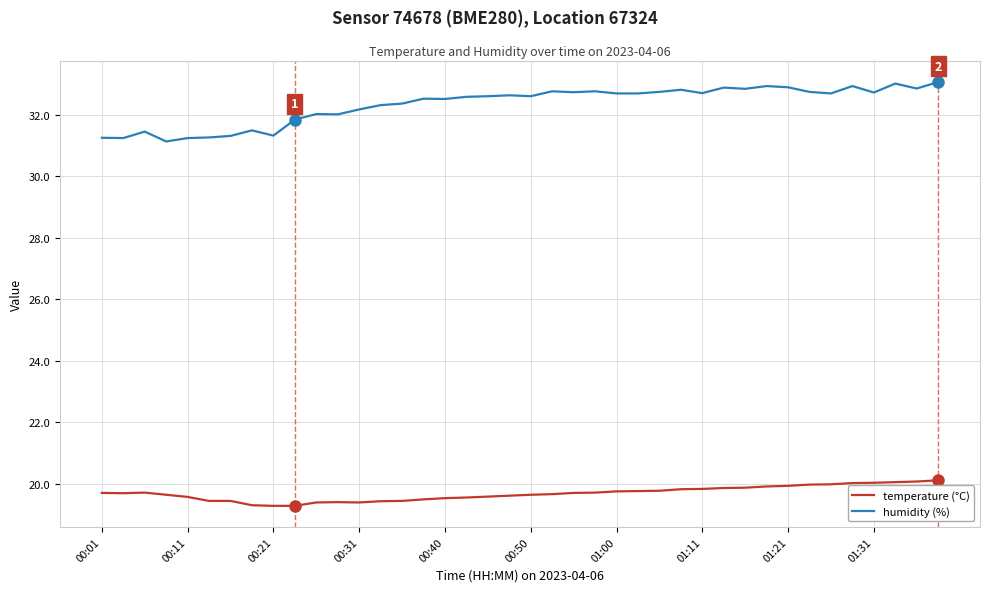

What is the difference between the maximum and minimum values in the humidity (%) series?

1.9